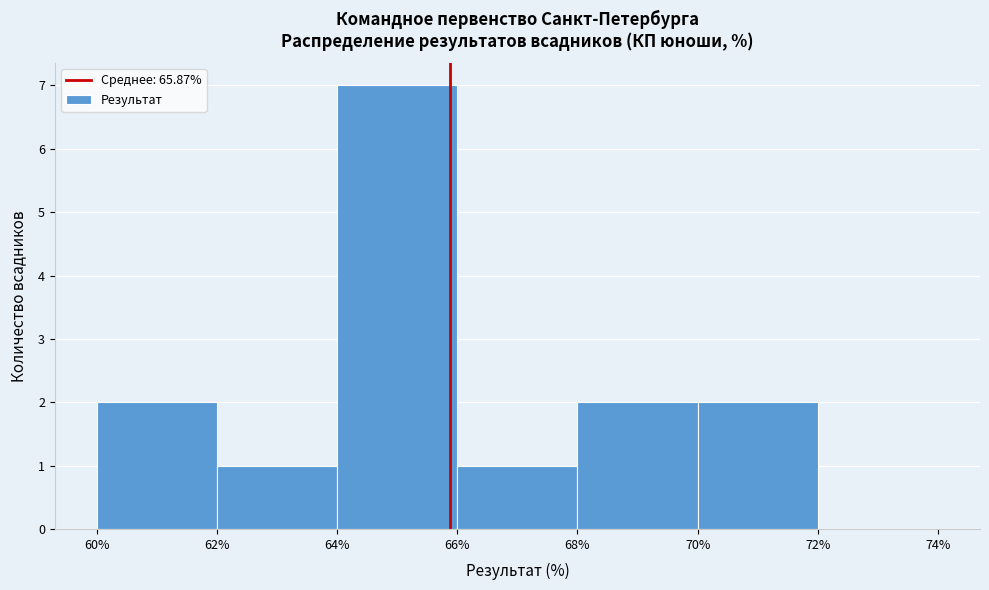

Reading left to right, transcribe this chart: for each bar, give the range it covers on the x-axis and its height. The values are not printed on the chart, so give them approximately, as read against the axis.

60% to 62%: 2
62% to 64%: 1
64% to 66%: 7
66% to 68%: 1
68% to 70%: 2
70% to 72%: 2
72% to 74%: 0